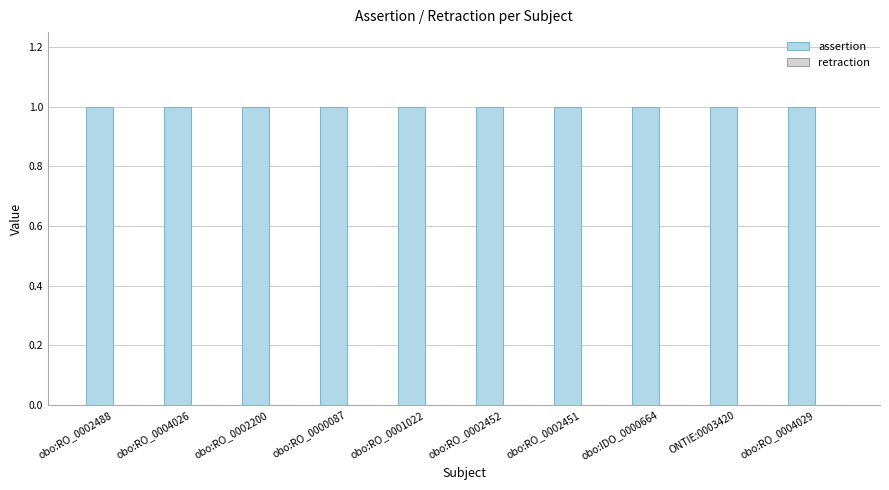

True or false: retraction has a value of 0 at obo:RO_0004026.

True